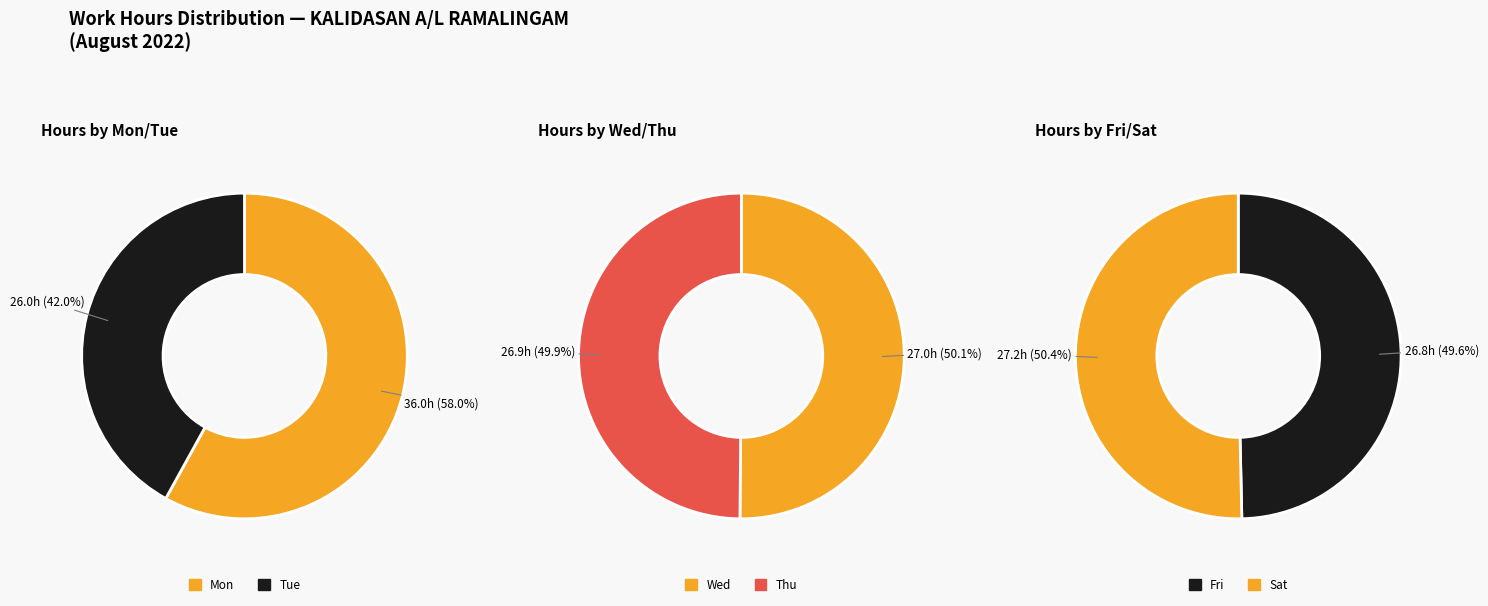

Is the sum of 6-Sat and 3-Wed greater than half?

No